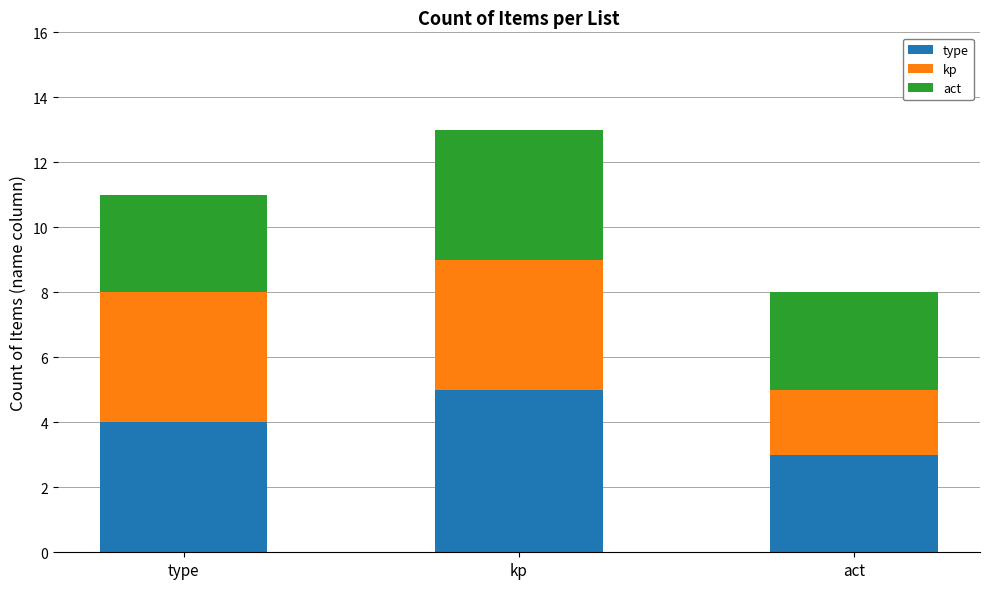

Is it true that type equals 2 at type?

False